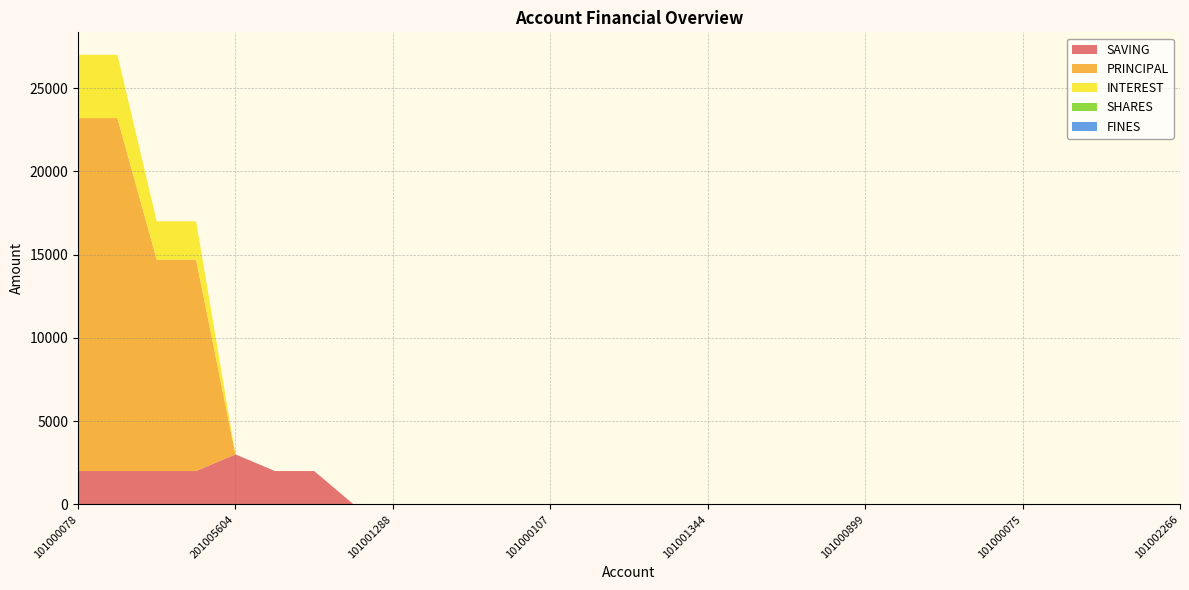

Reading left to right, extract all data points from this chart.

SAVING: 101000078=2000	101000077=2000	101002268=2000	201005589=2000	201005604=3000	201005590=2000	101001324=2000	201005592=0	101001288=0	101000073=0	101001273=0	101000072=0	101000107=0	201003940=0	101001791=0	101001366=0	101001344=0	101001333=0	101001272=0	101001271=0	101000899=0	101000108=0	101000565=0	101000076=0	101000075=0	101000074=0	101000071=0	101002267=0	101002266=0
PRINCIPAL: 101000078=21200	101000077=21200	101002268=12700	201005589=12700	201005604=0	201005590=0	101001324=0	201005592=0	101001288=0	101000073=0	101001273=0	101000072=0	101000107=0	201003940=0	101001791=0	101001366=0	101001344=0	101001333=0	101001272=0	101001271=0	101000899=0	101000108=0	101000565=0	101000076=0	101000075=0	101000074=0	101000071=0	101002267=0	101002266=0
INTEREST: 101000078=3800	101000077=3800	101002268=2300	201005589=2300	201005604=0	201005590=0	101001324=0	201005592=0	101001288=0	101000073=0	101001273=0	101000072=0	101000107=0	201003940=0	101001791=0	101001366=0	101001344=0	101001333=0	101001272=0	101001271=0	101000899=0	101000108=0	101000565=0	101000076=0	101000075=0	101000074=0	101000071=0	101002267=0	101002266=0
SHARES: 101000078=0	101000077=0	101002268=0	201005589=0	201005604=0	201005590=0	101001324=0	201005592=0	101001288=0	101000073=0	101001273=0	101000072=0	101000107=0	201003940=0	101001791=0	101001366=0	101001344=0	101001333=0	101001272=0	101001271=0	101000899=0	101000108=0	101000565=0	101000076=0	101000075=0	101000074=0	101000071=0	101002267=0	101002266=0
FINES: 101000078=0	101000077=0	101002268=0	201005589=0	201005604=0	201005590=0	101001324=0	201005592=0	101001288=0	101000073=0	101001273=0	101000072=0	101000107=0	201003940=0	101001791=0	101001366=0	101001344=0	101001333=0	101001272=0	101001271=0	101000899=0	101000108=0	101000565=0	101000076=0	101000075=0	101000074=0	101000071=0	101002267=0	101002266=0